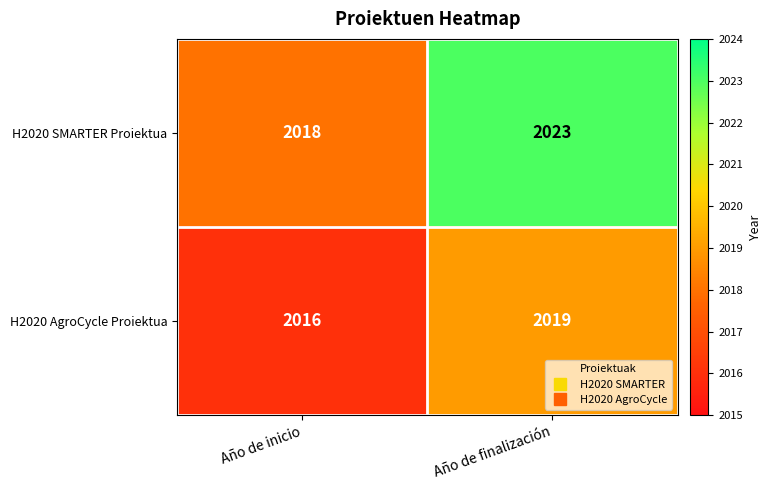

Rank the series by their maximum value, from highest to lowest.

H2020 SMARTER Proiektua, H2020 AgroCycle Proiektua